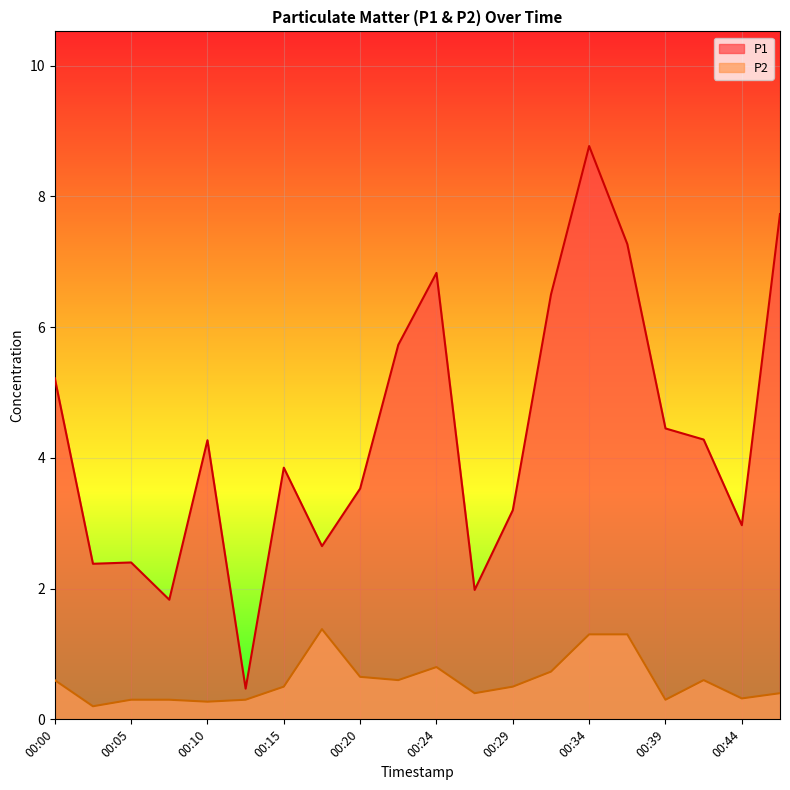

Which has a higher value, 00:27 or 00:39?

00:39